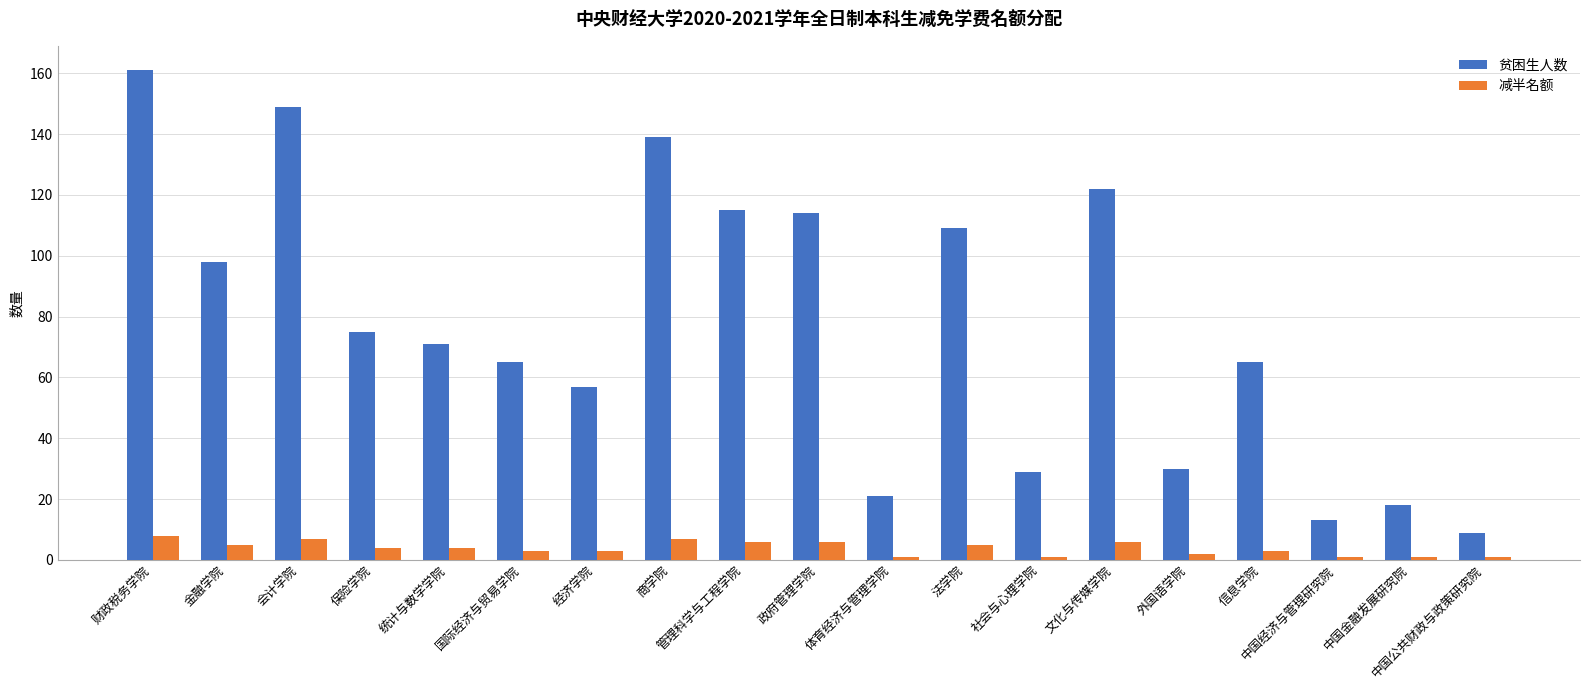

At 管理科学与工程学院, list the series in order from largest to smallest.

贫困生人数, 减半名额